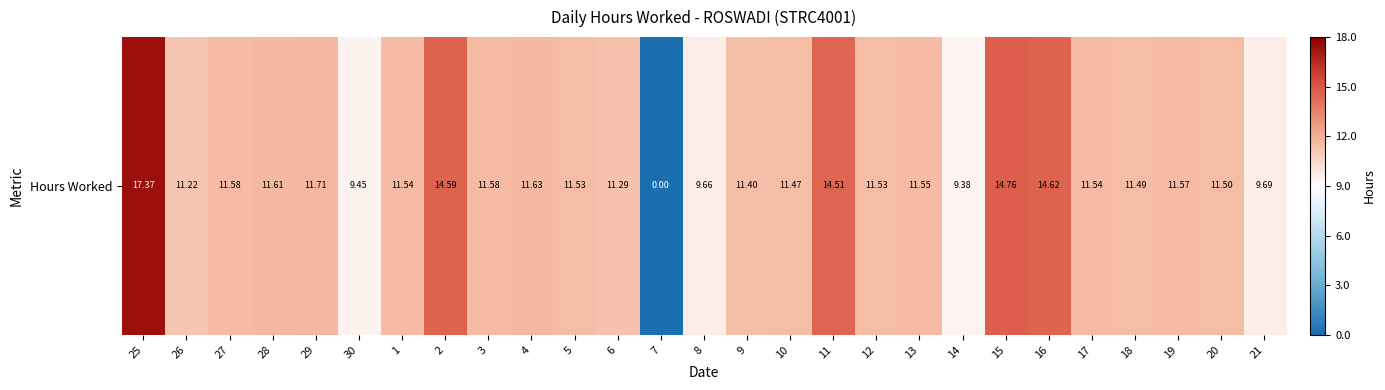

What is the ratio of the value at 20 to the value at 19?

1.0